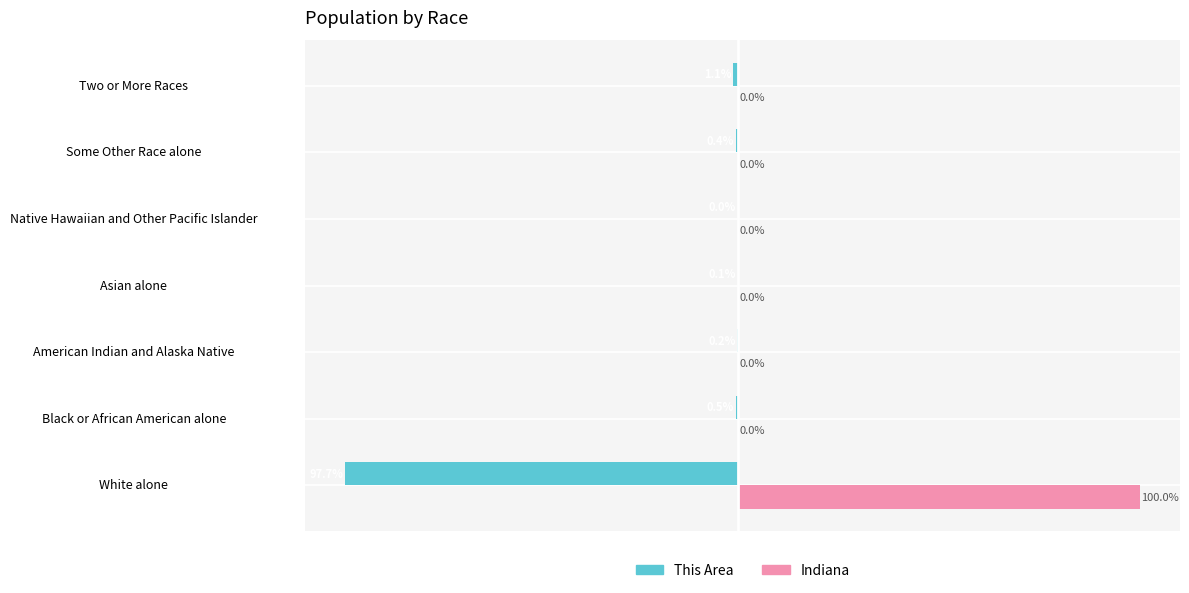

Which category has the highest value in the This Area series?

Native Hawaiian and Other Pacific Islander